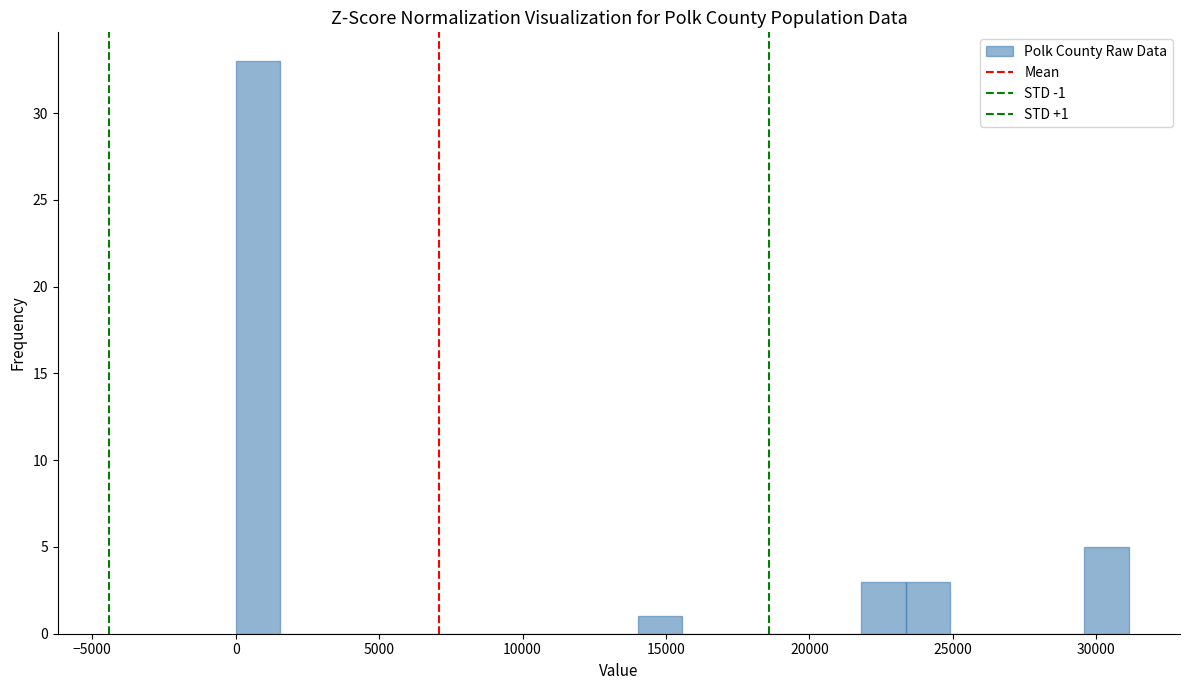

Read against the x-axis, roughly where is the centre of the tallest bar?

1000